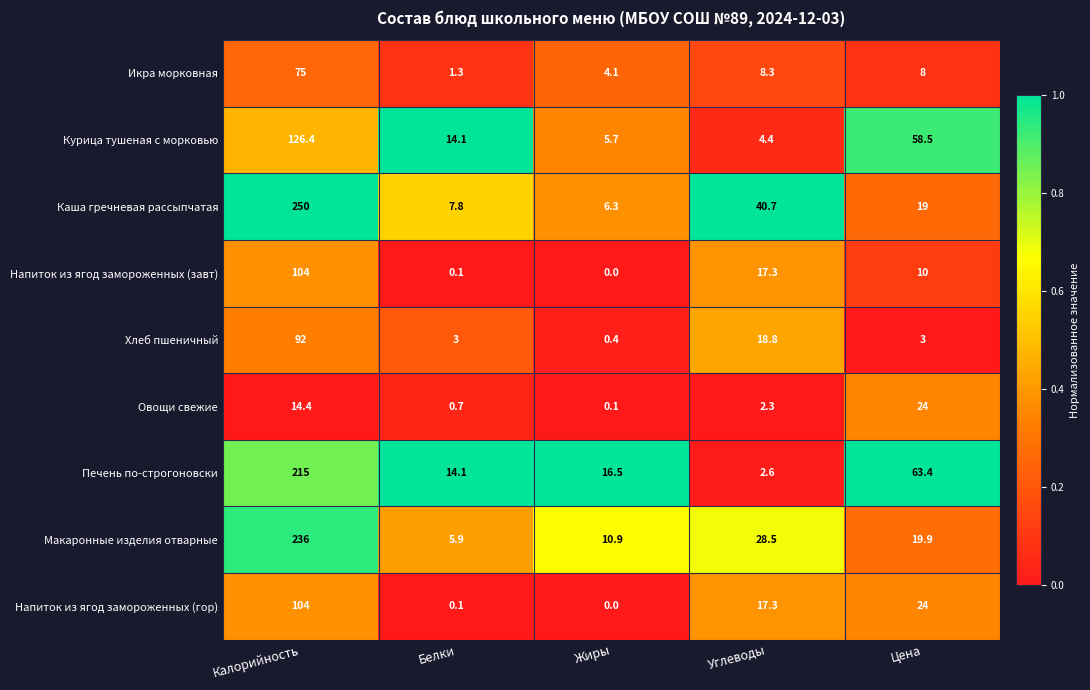

Where is Икра морковная nearest to the value 38?

Углеводы